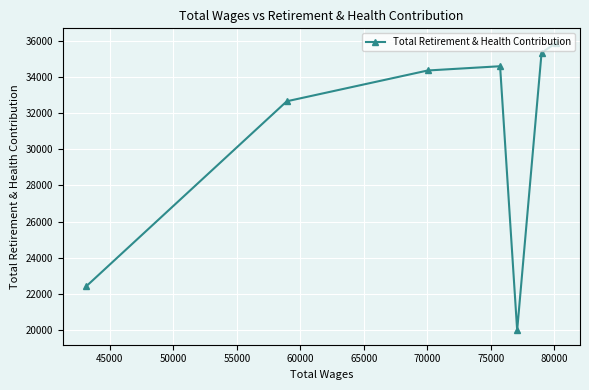

How many distinct data groups are displayed?

1